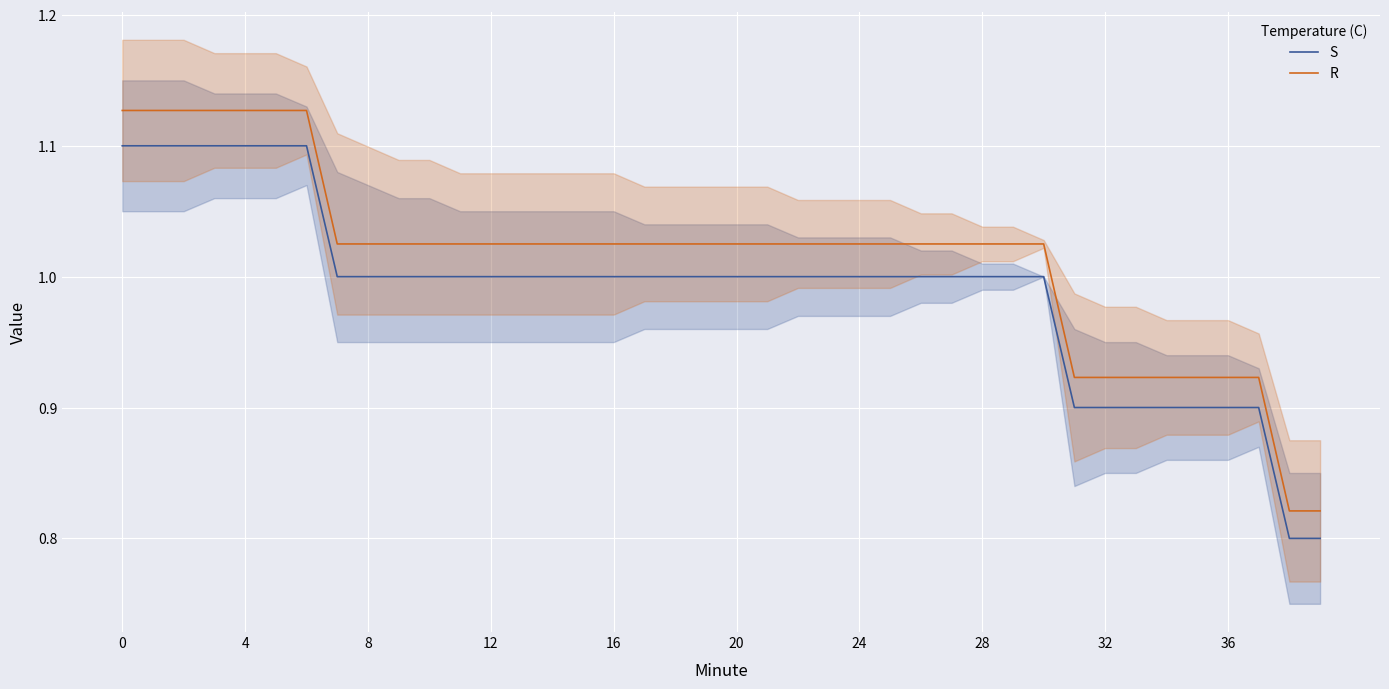

True or false: R and S cross at least once.

False